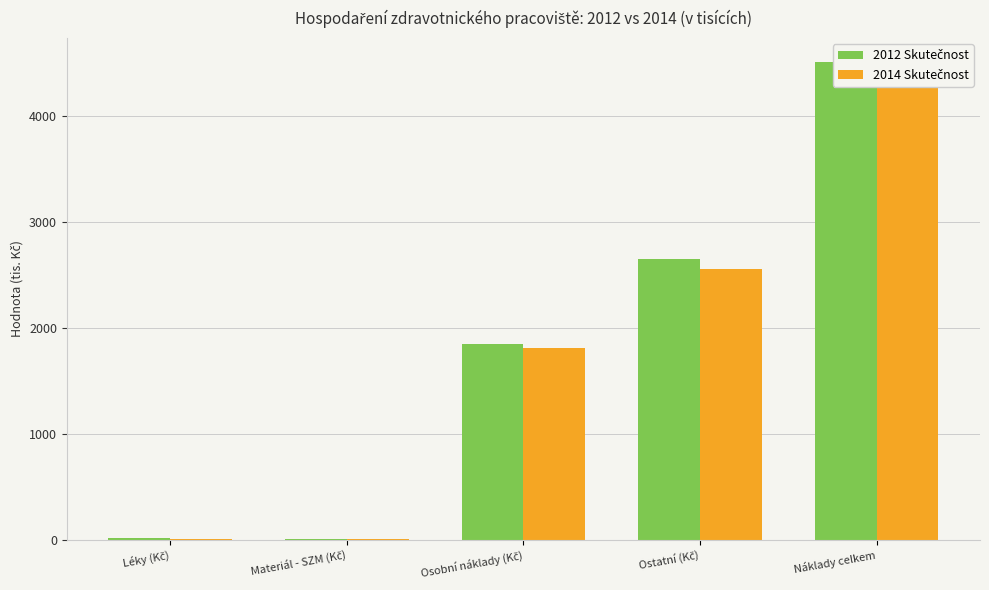

What are all the series names shown in the legend?

2012 Skutečnost, 2014 Skutečnost